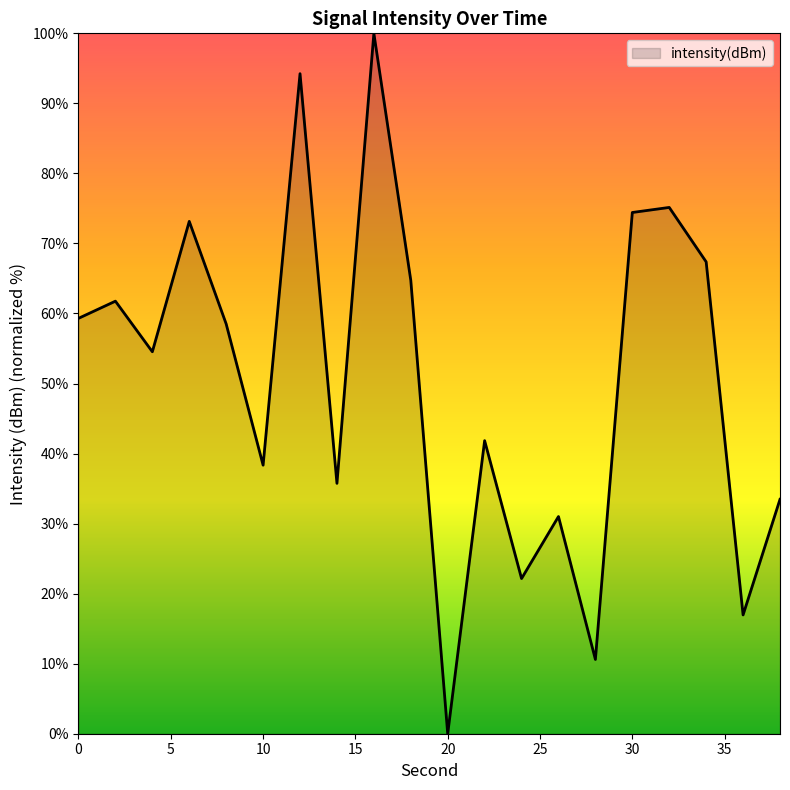

Count the number of categories in the chart.

20